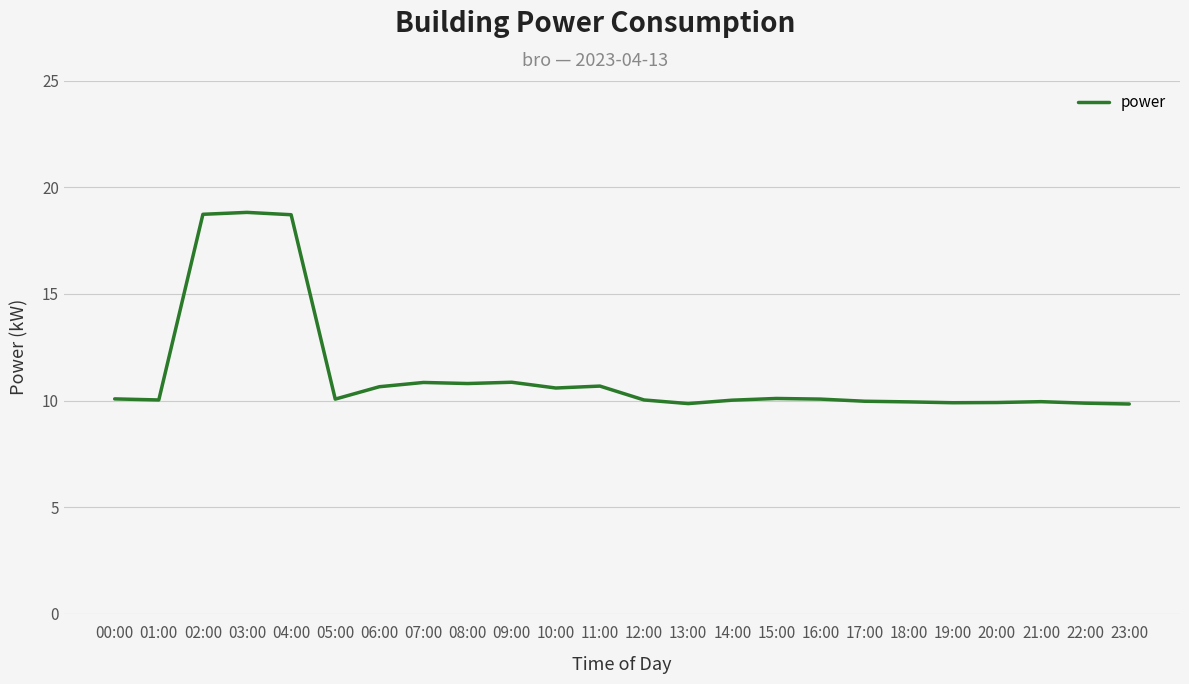

What position from the left is 12:00?

13